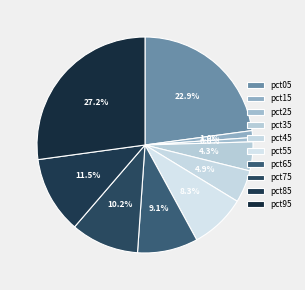

Does pct45 represent more than half of the total?

No